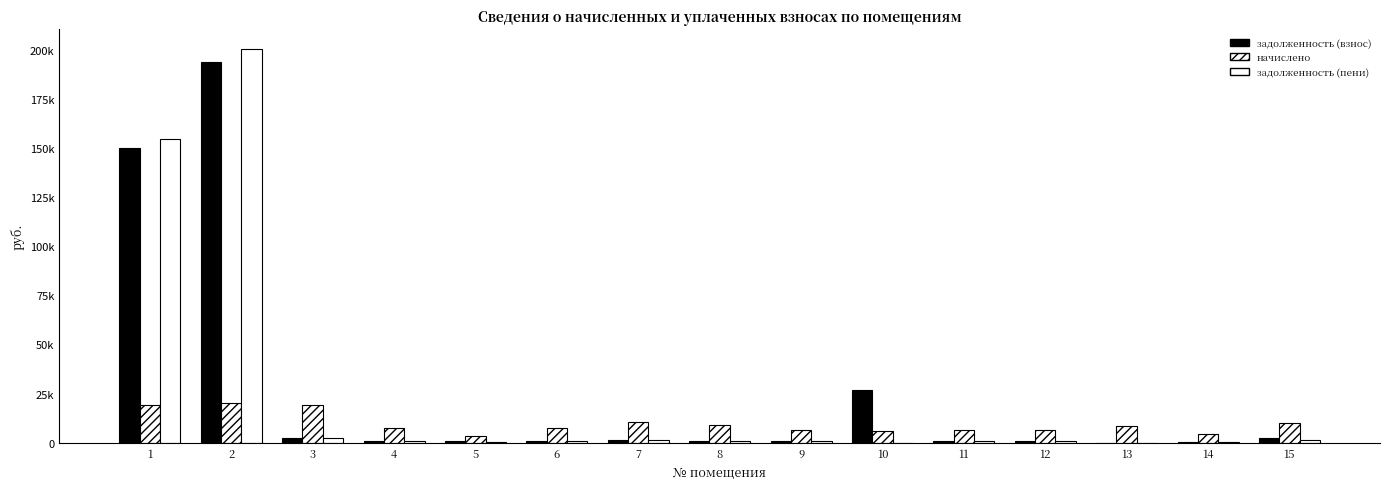

Are the bars horizontal?

No